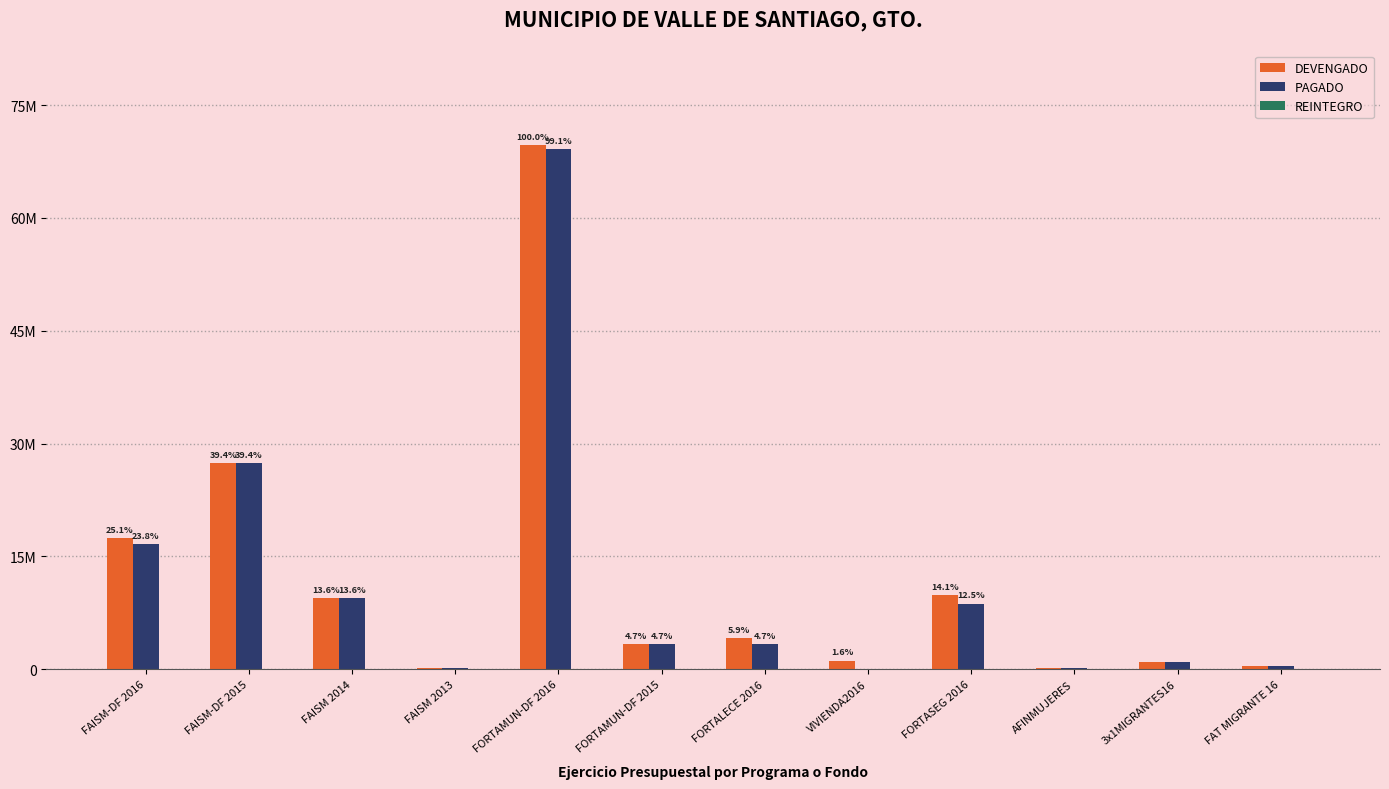

The value of DEVENGADO at 3x1MIGRANTES16 is 919224.7. True or false?

True